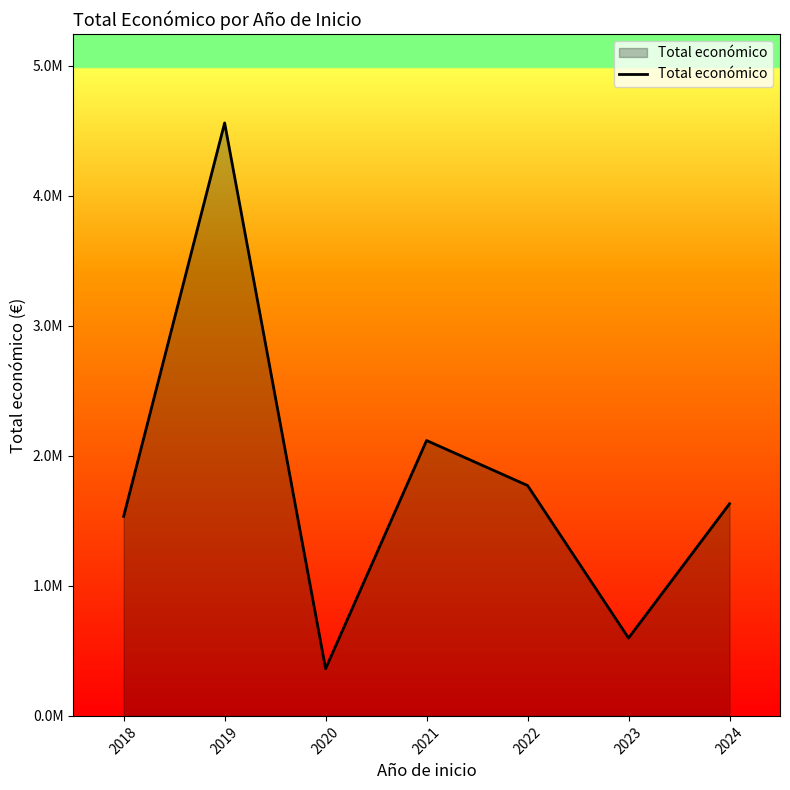

Rank the categories by value from highest to lowest.

2019, 2021, 2022, 2024, 2018, 2023, 2020